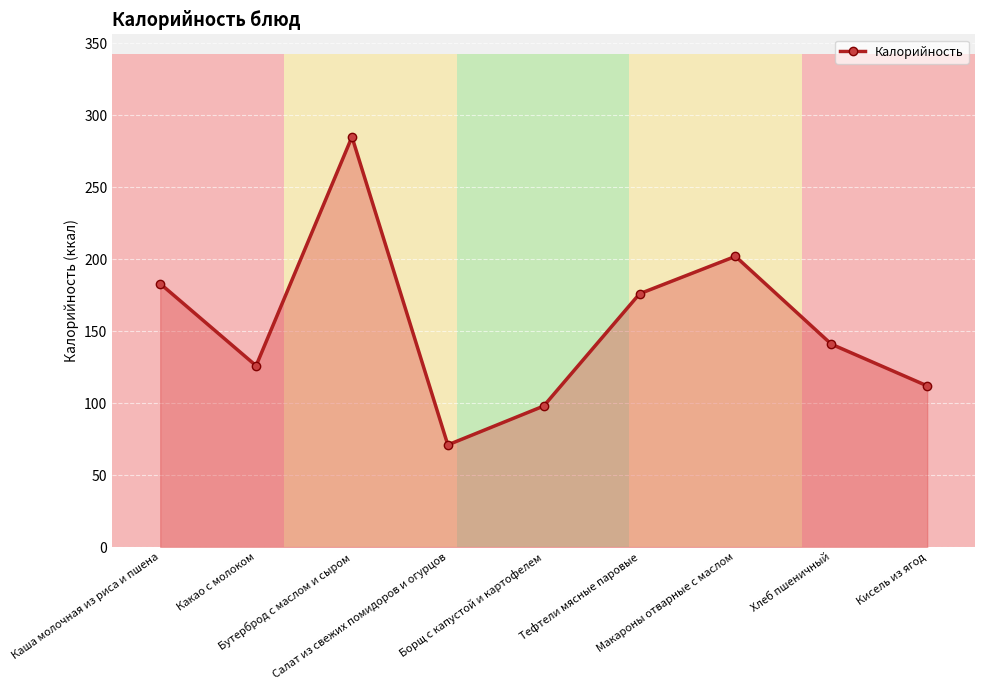

What is the greatest value displayed?

285